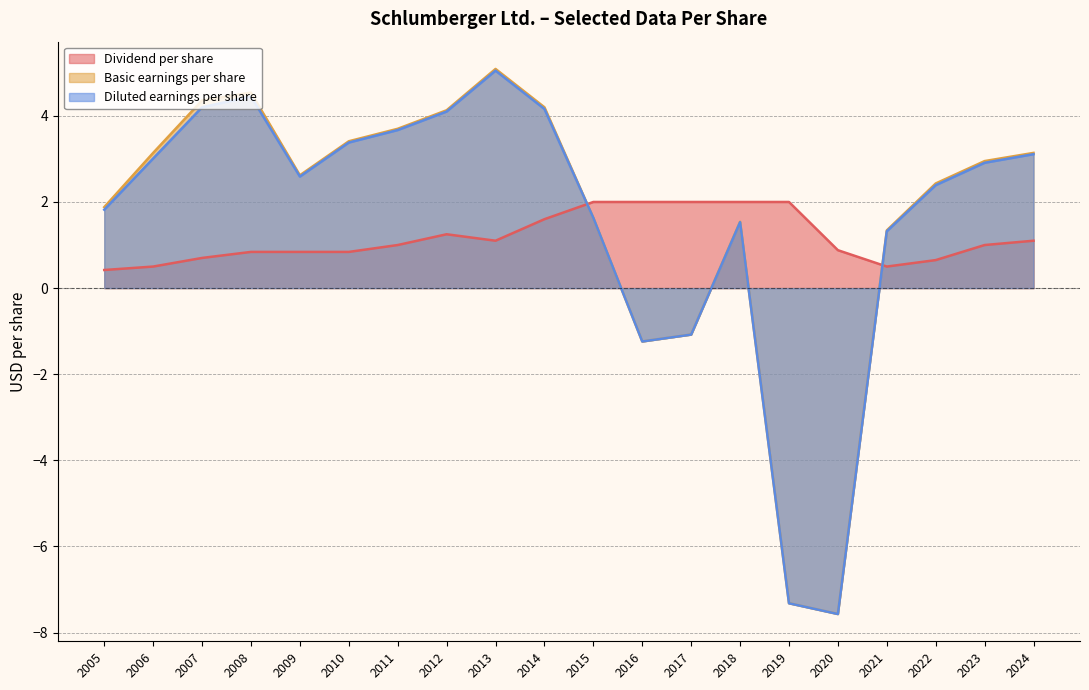

The Diluted earnings per share series shows -7.6 at 2020. True or false?

True